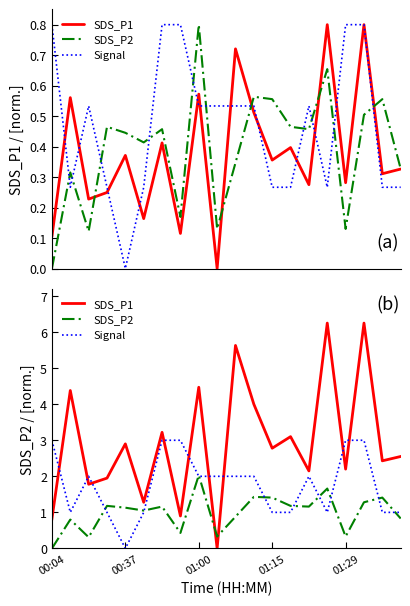

In SDS_P1, how many points are higher than both neighbors (excluding endpoints)?

8